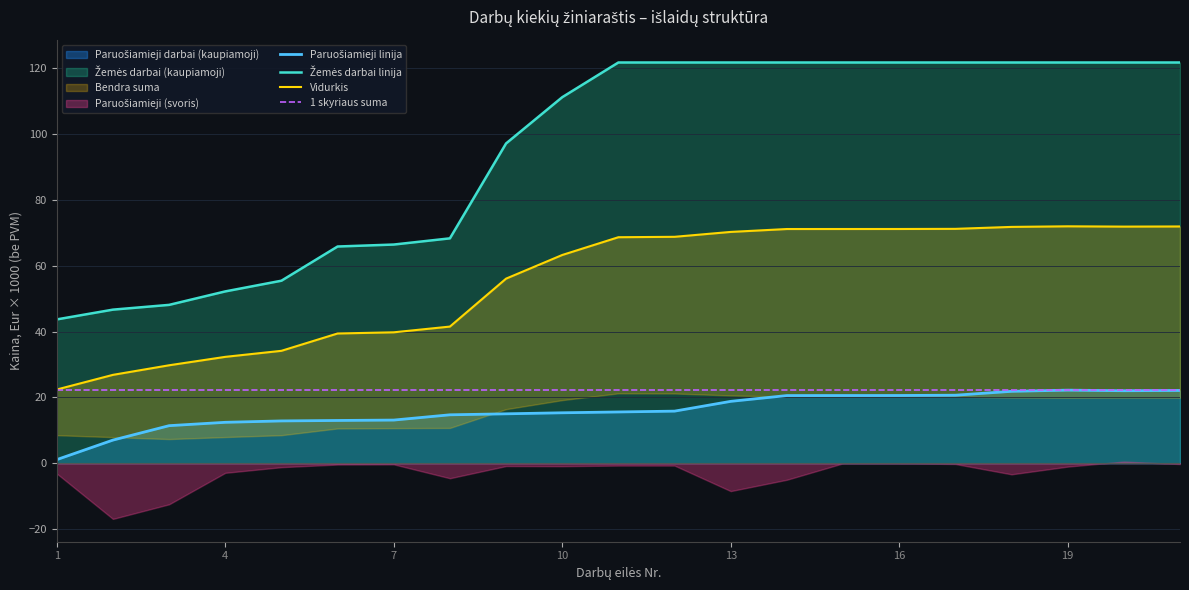

Reading right to left, what are all the values shown in this chart?

Paruošiamieji linija: 22.1	22.0	22.2	21.8	20.7	20.6	20.6	20.6	18.8	15.8	15.6	15.3	15.0	14.7	13.1	13.0	12.8	12.4	11.4	7.0	1.1
Žemės darbai linija: 121.7	121.7	121.7	121.7	121.7	121.7	121.7	121.7	121.7	121.7	121.7	111.2	97.1	68.3	66.4	65.8	55.4	52.2	48.1	46.6	43.7
Vidurkis: 71.9	71.9	72.0	71.8	71.2	71.1	71.1	71.1	70.2	68.8	68.6	63.2	56.1	41.5	39.8	39.4	34.1	32.3	29.7	26.8	22.4
1 skyriaus suma: 22.1	22.1	22.1	22.1	22.1	22.1	22.1	22.1	22.1	22.1	22.1	22.1	22.1	22.1	22.1	22.1	22.1	22.1	22.1	22.1	22.1